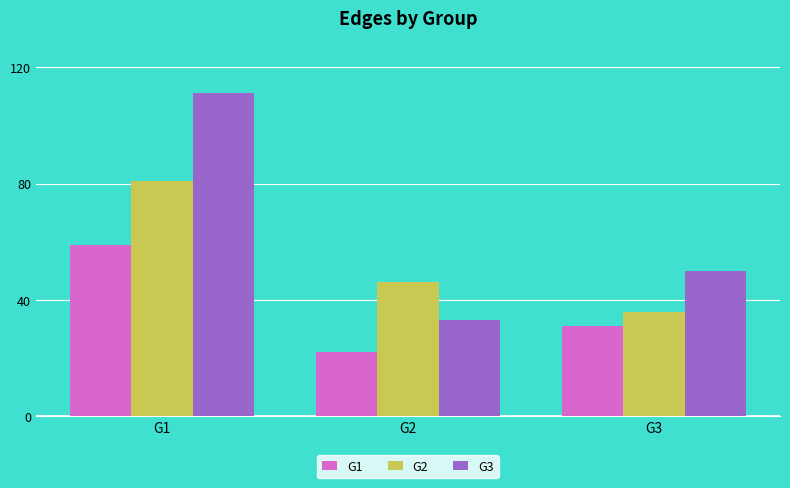

At which category is the sum across all series the highest?

G1